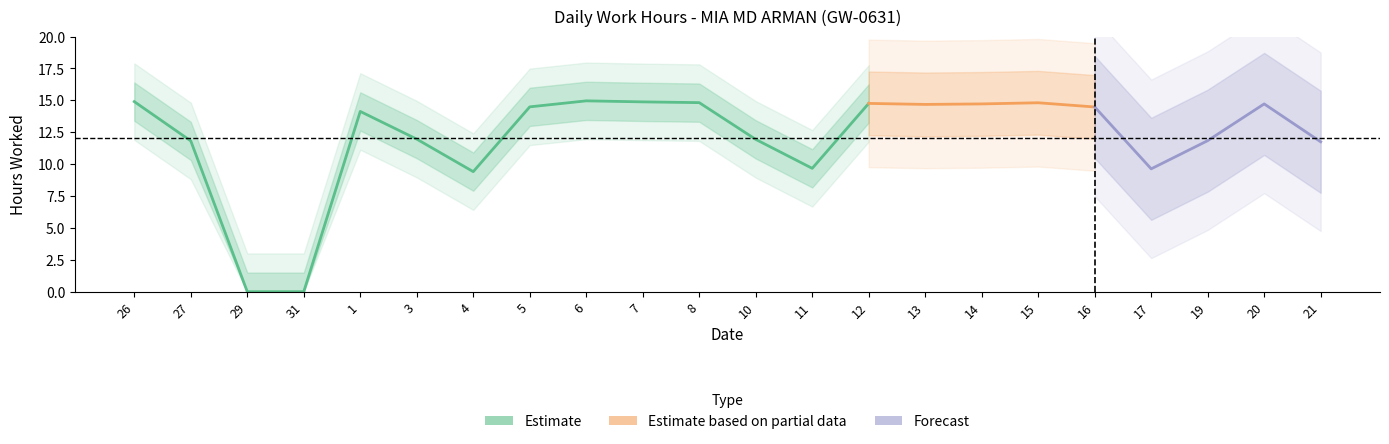

How many interior local valleys (lower than both neighbors) does the data have?

4